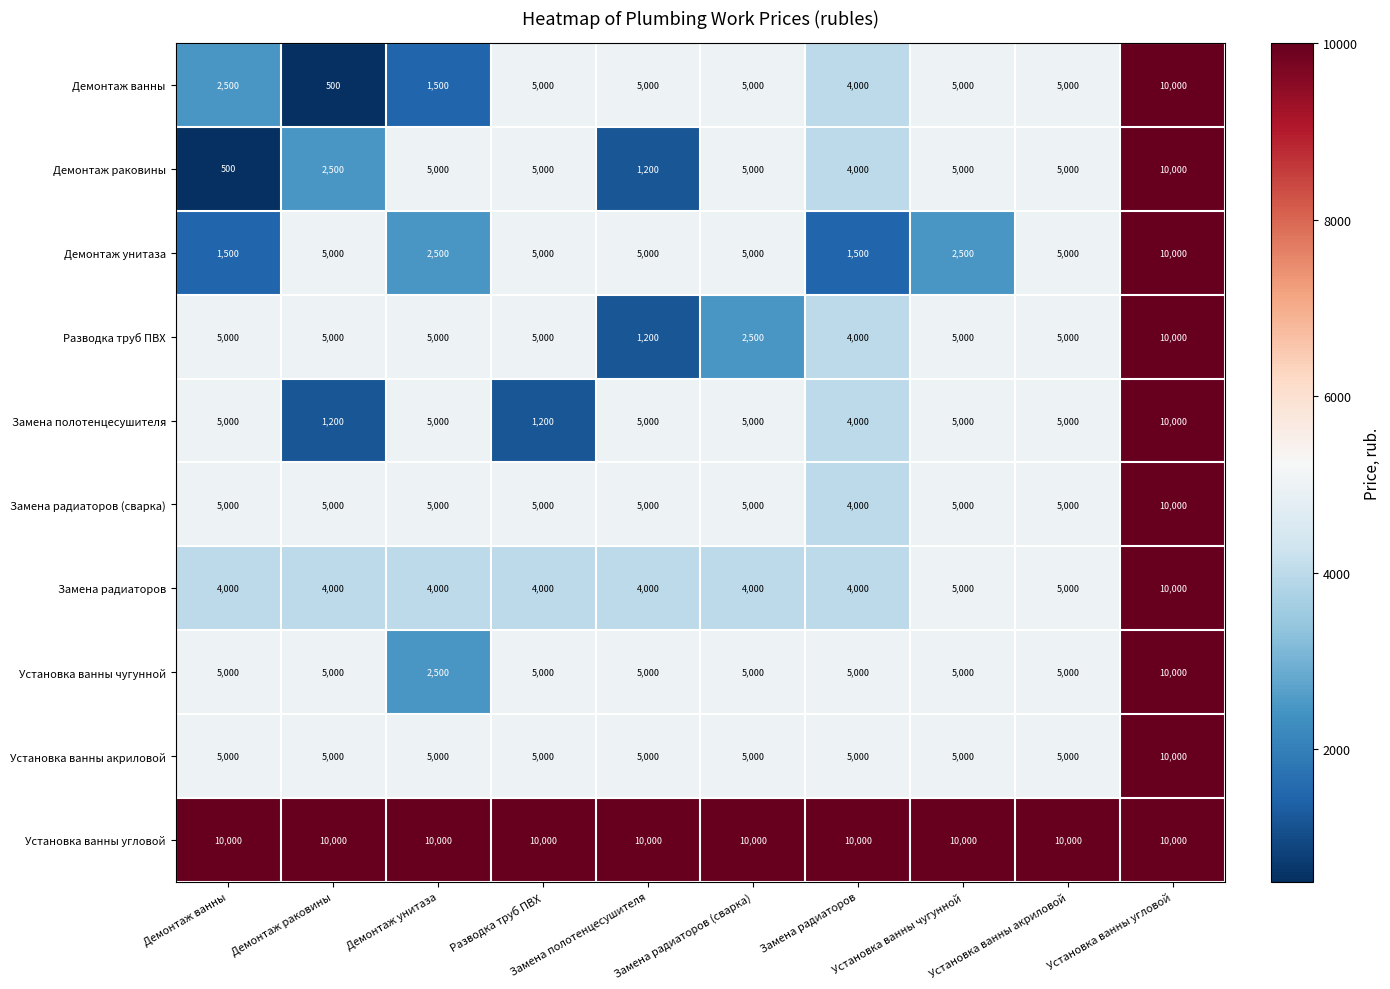

What is the sum of the Установка ванны угловой values at Разводка труб ПВХ and Демонтаж ванны?

20000